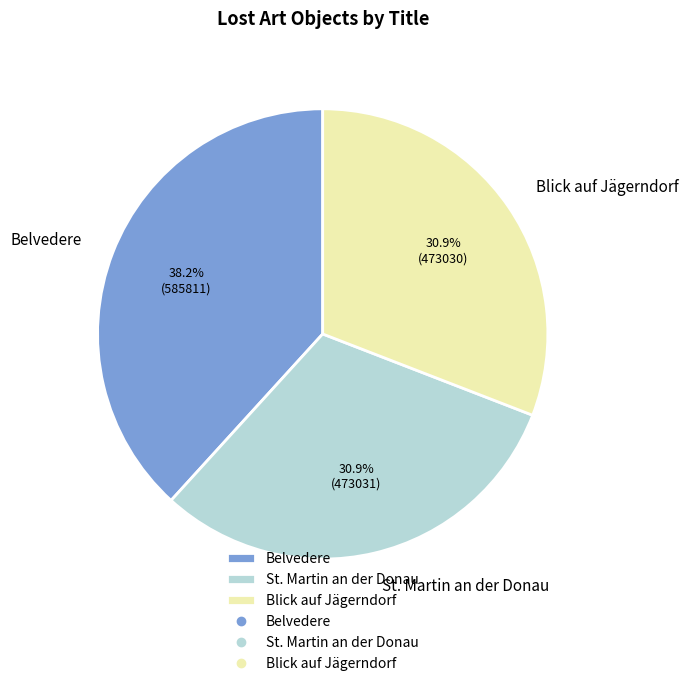

What is the largest slice in the pie chart?

Belvedere